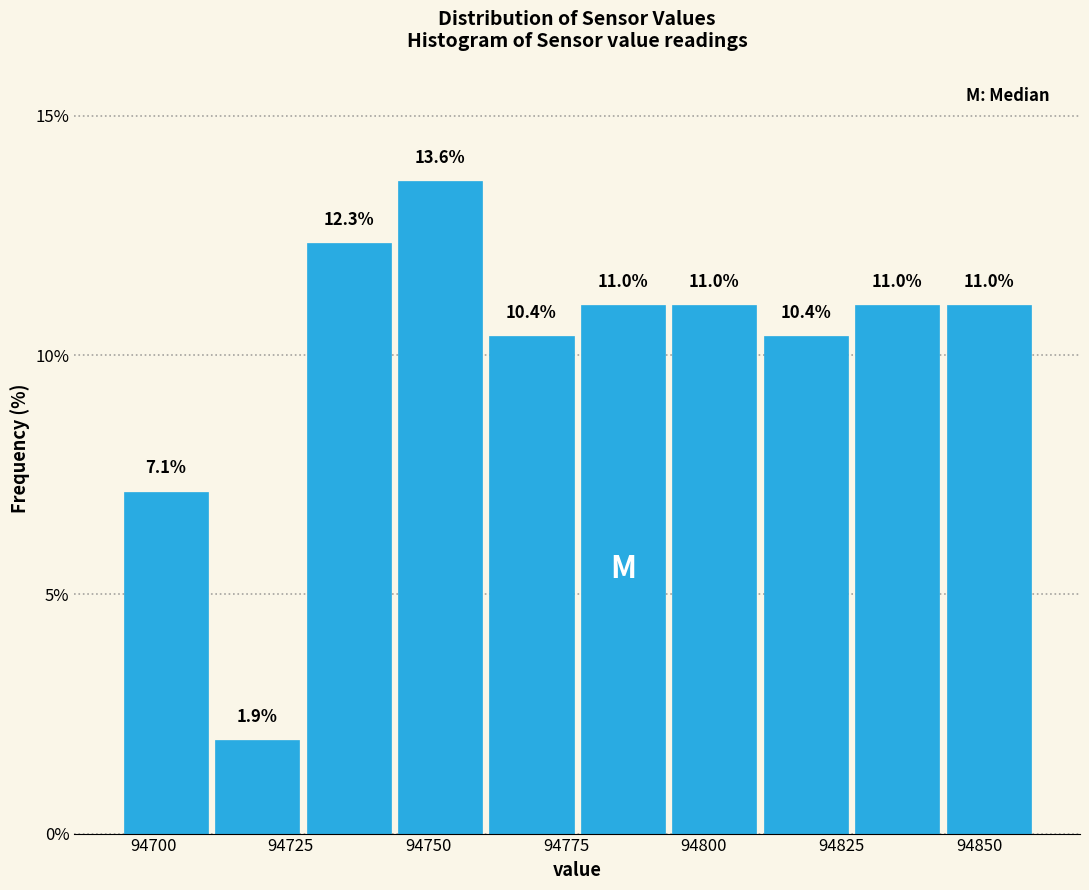

Around what value on the x-axis is the tallest bar? Give the approximate position of its centre, as read against the axis.

94750